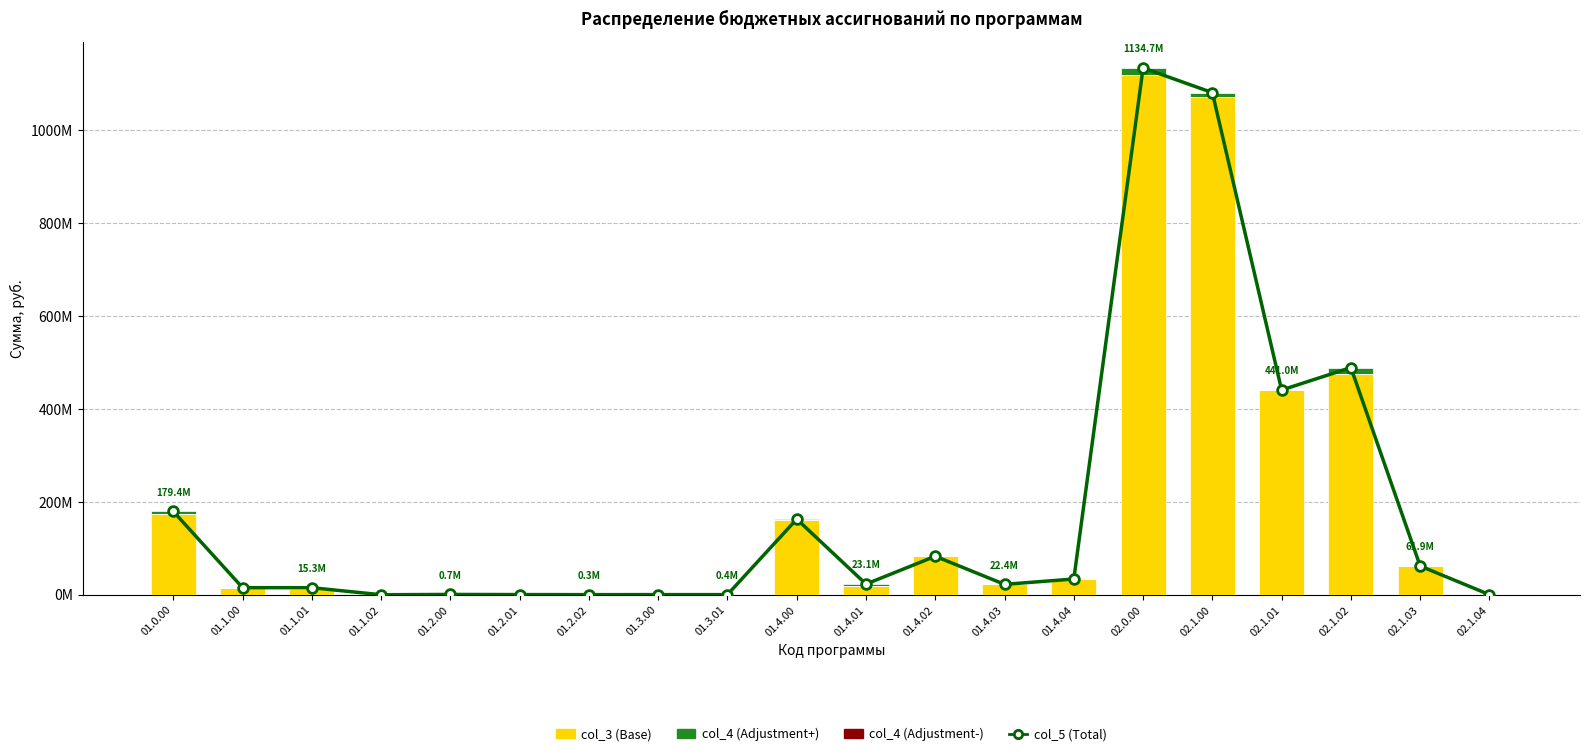

Count the number of categories in the chart.

20